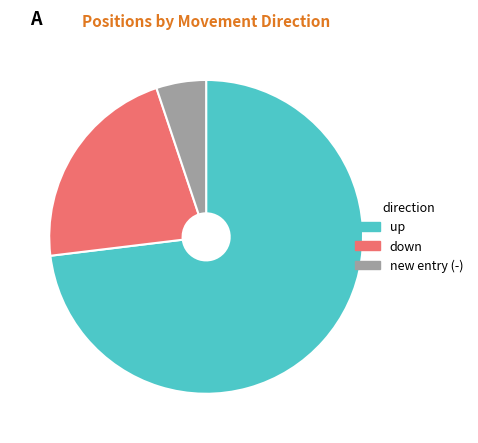

Which has a higher value, up or down?

up